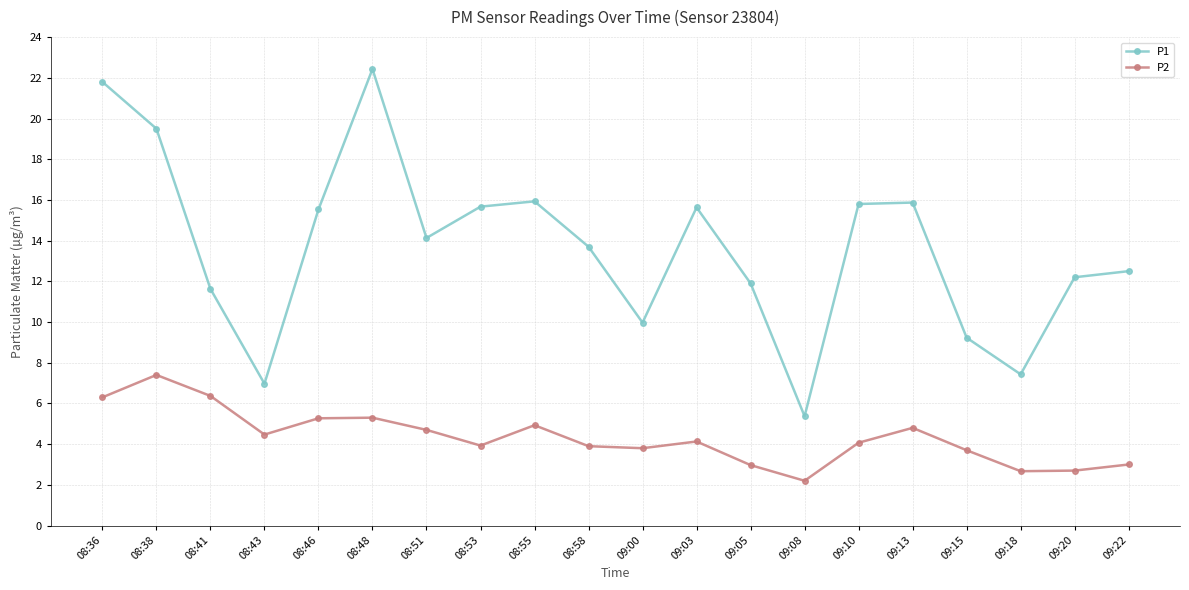

Rank the series by their maximum value, from highest to lowest.

P1, P2